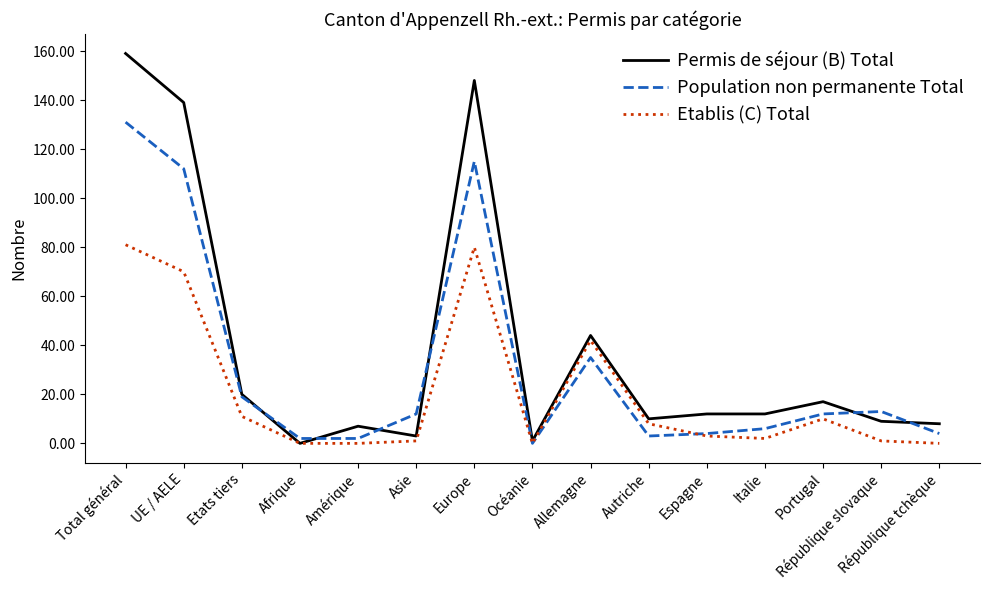

How many lines are shown in the chart?

3